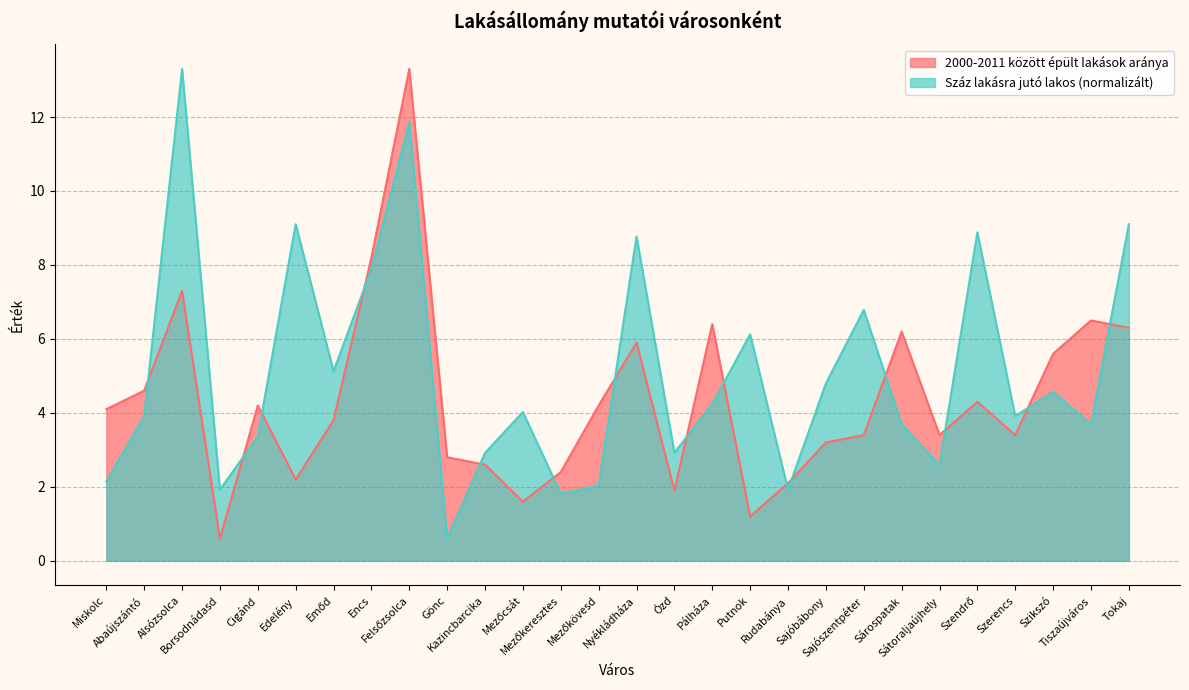

Which category has the highest value across all series?

Felsőzsolca